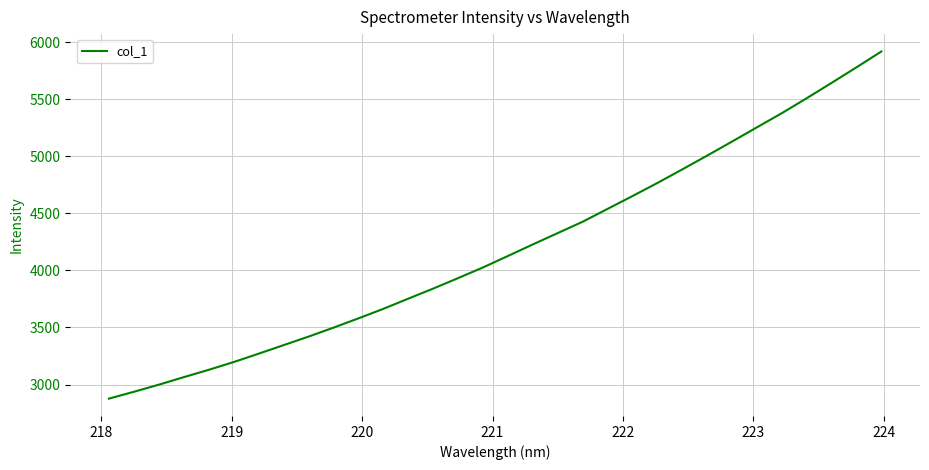

What is the minimum value shown in the chart?

2876.5